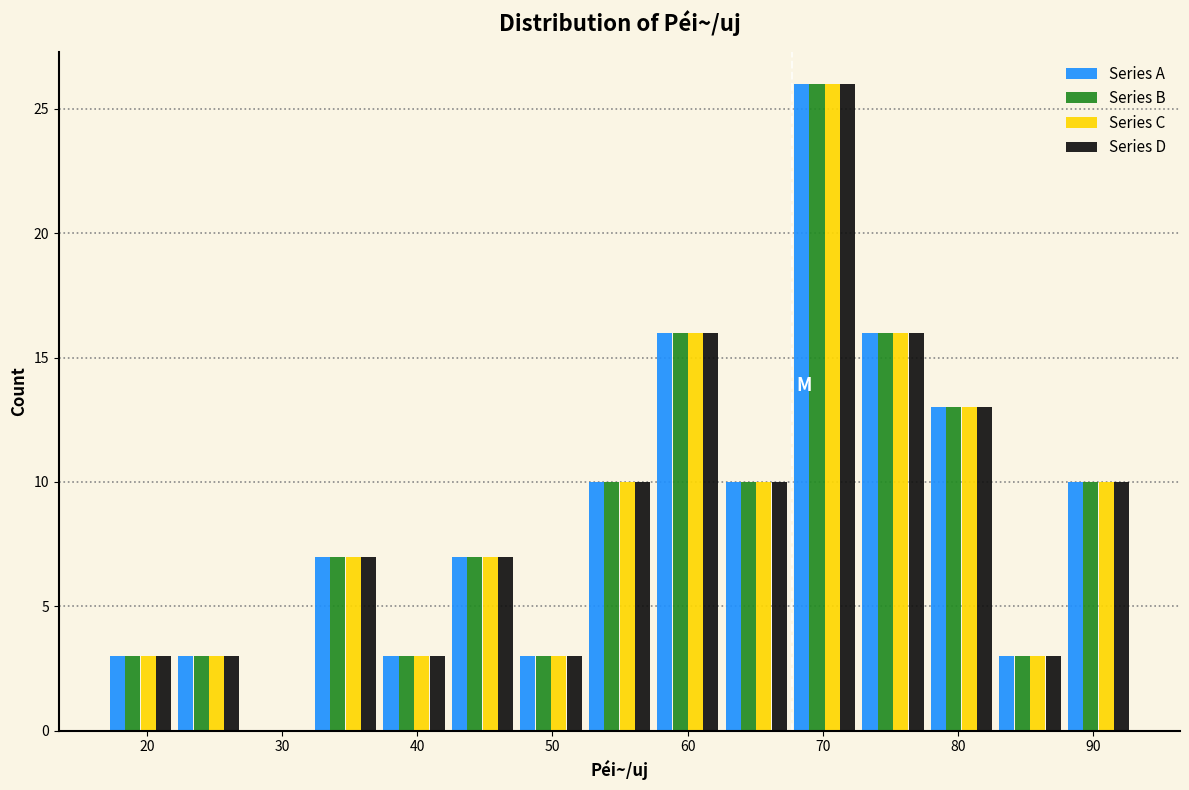

What is the height of the Series A bar covering 47 to 52 on the x-axis? Neither the bar edges nor the heights are printed on the chart, so give them approximately, as read against the axes.

3